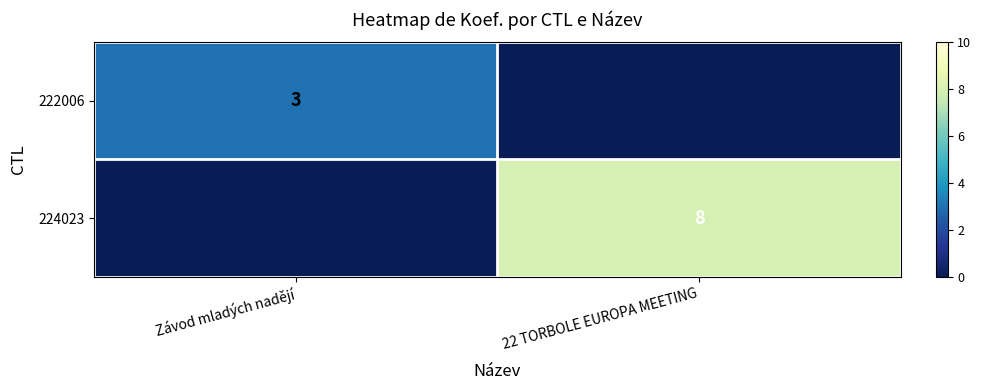

What is the spread (max minus min) of values at Závod mladých nadějí?

3